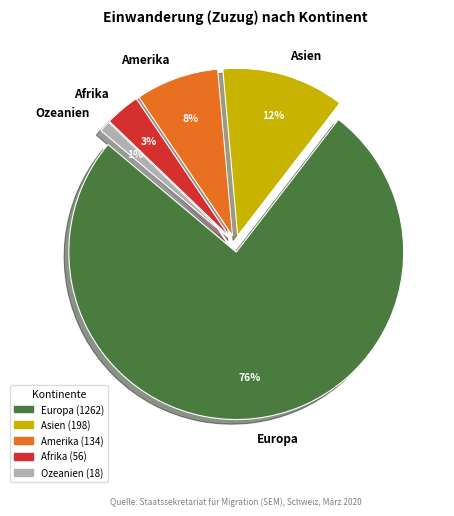

To the nearest percent, what is the difference between the Amerika and Europa slice percentages?

68%